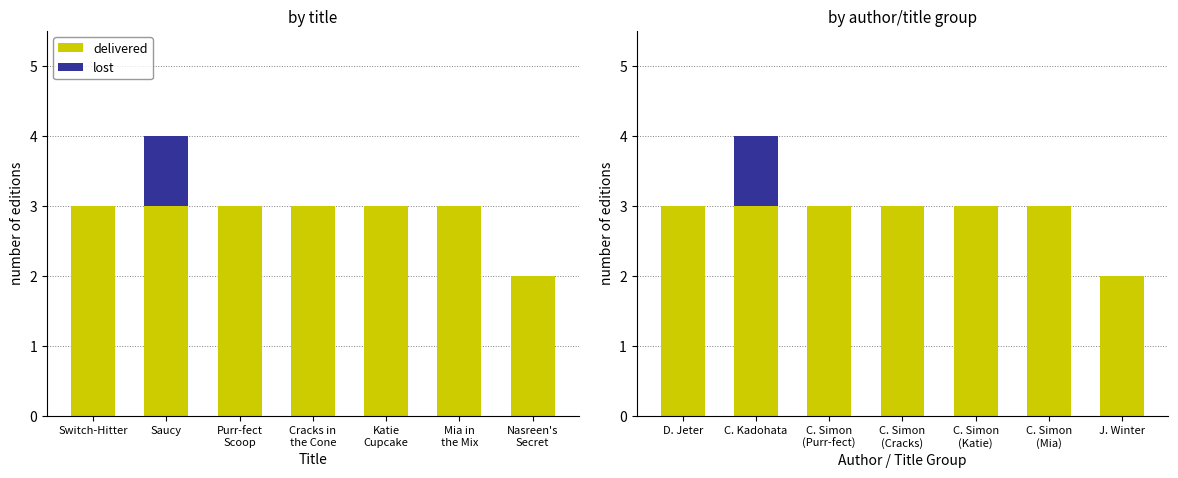

How many bars are there in total?

14